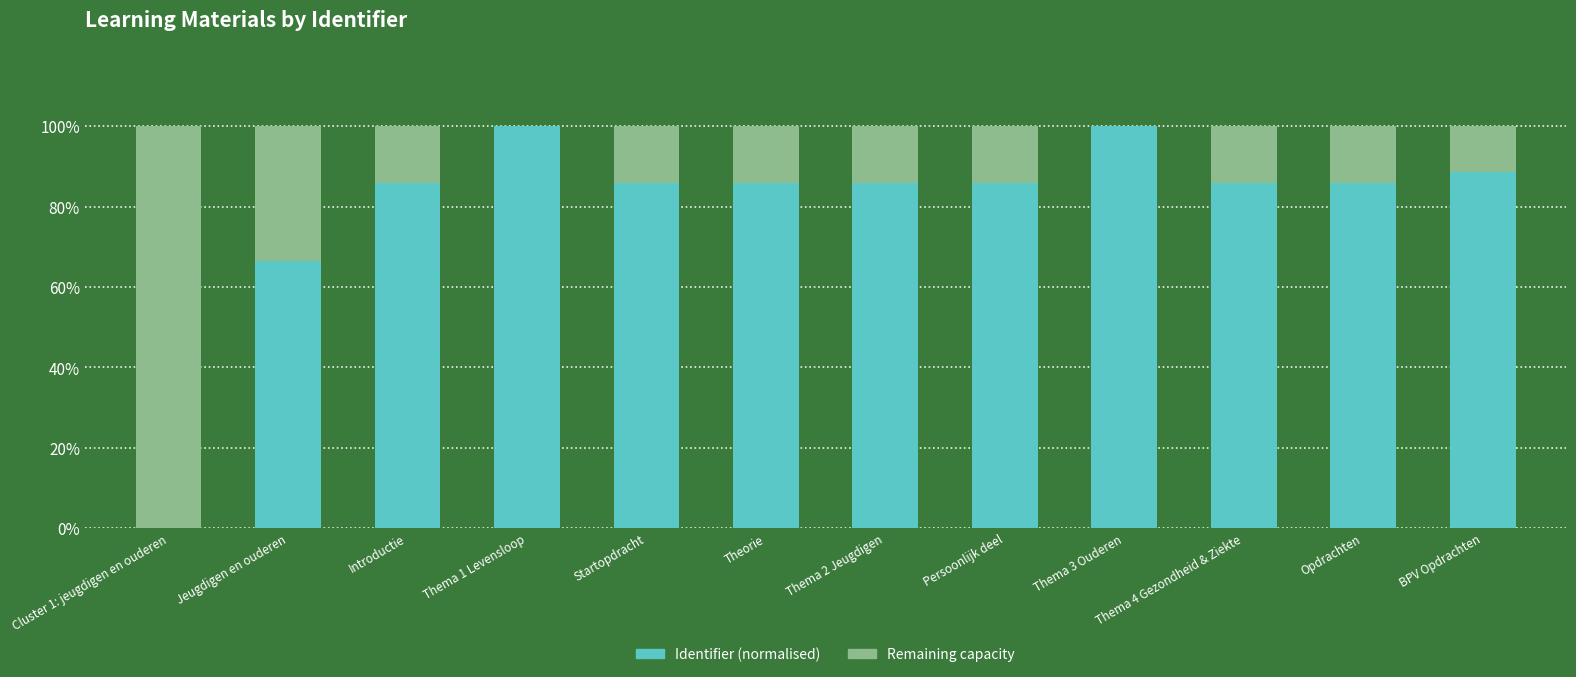

What is the total value across all series at Theorie?

100.0